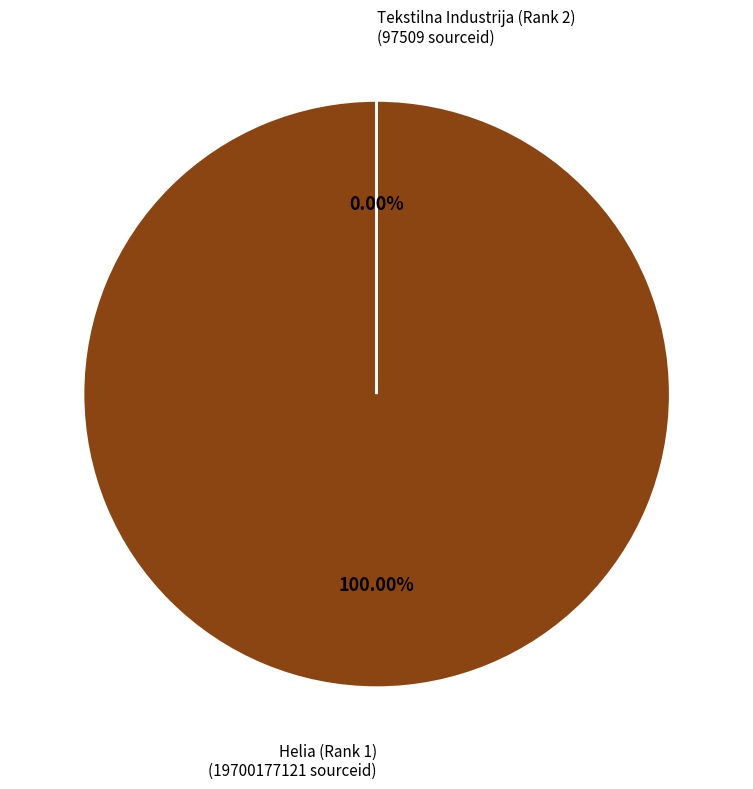

What is the largest slice in the pie chart?

Helia (Rank 1)